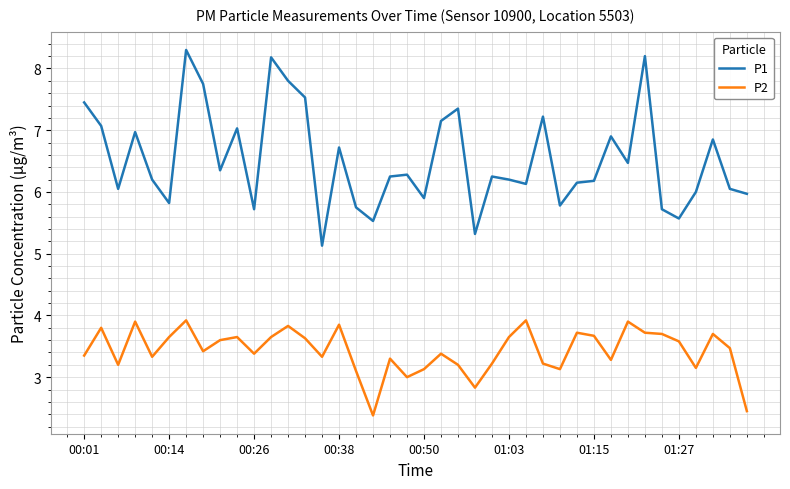

Which series has the largest total across all categories?

P1